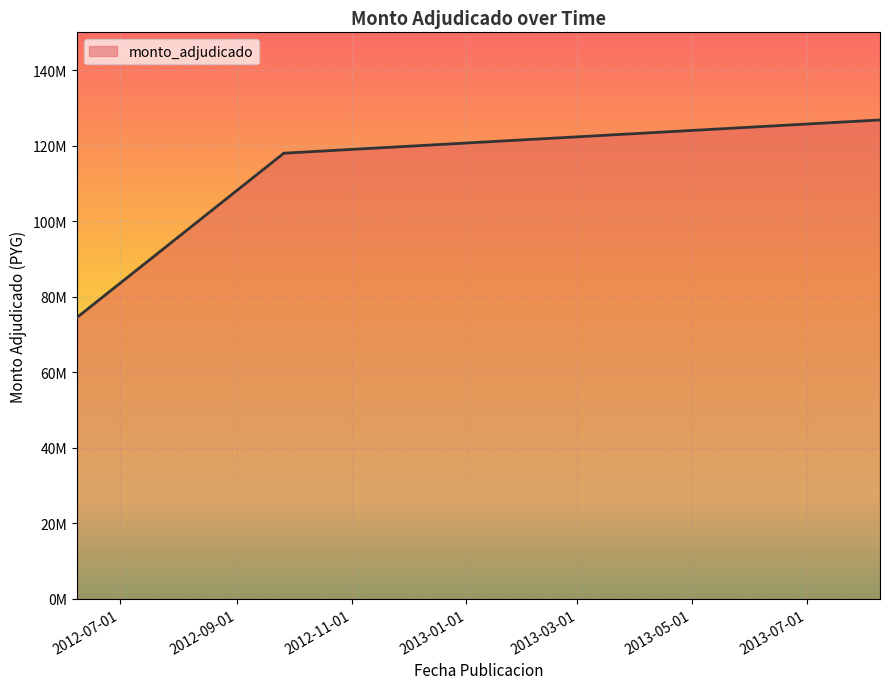

Is this an area chart (filled region under the line)?

Yes